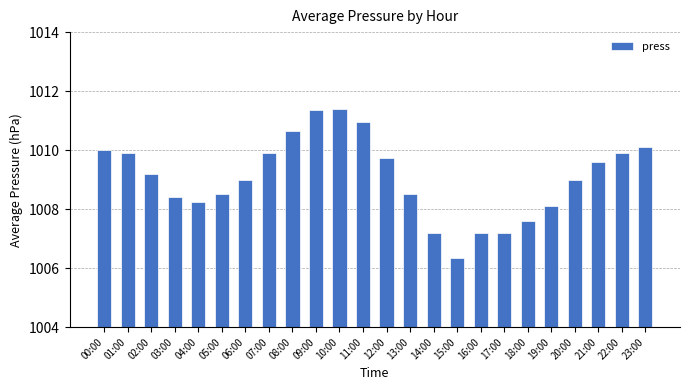

Is it true that the value at 18:00 is 1319.5?

False